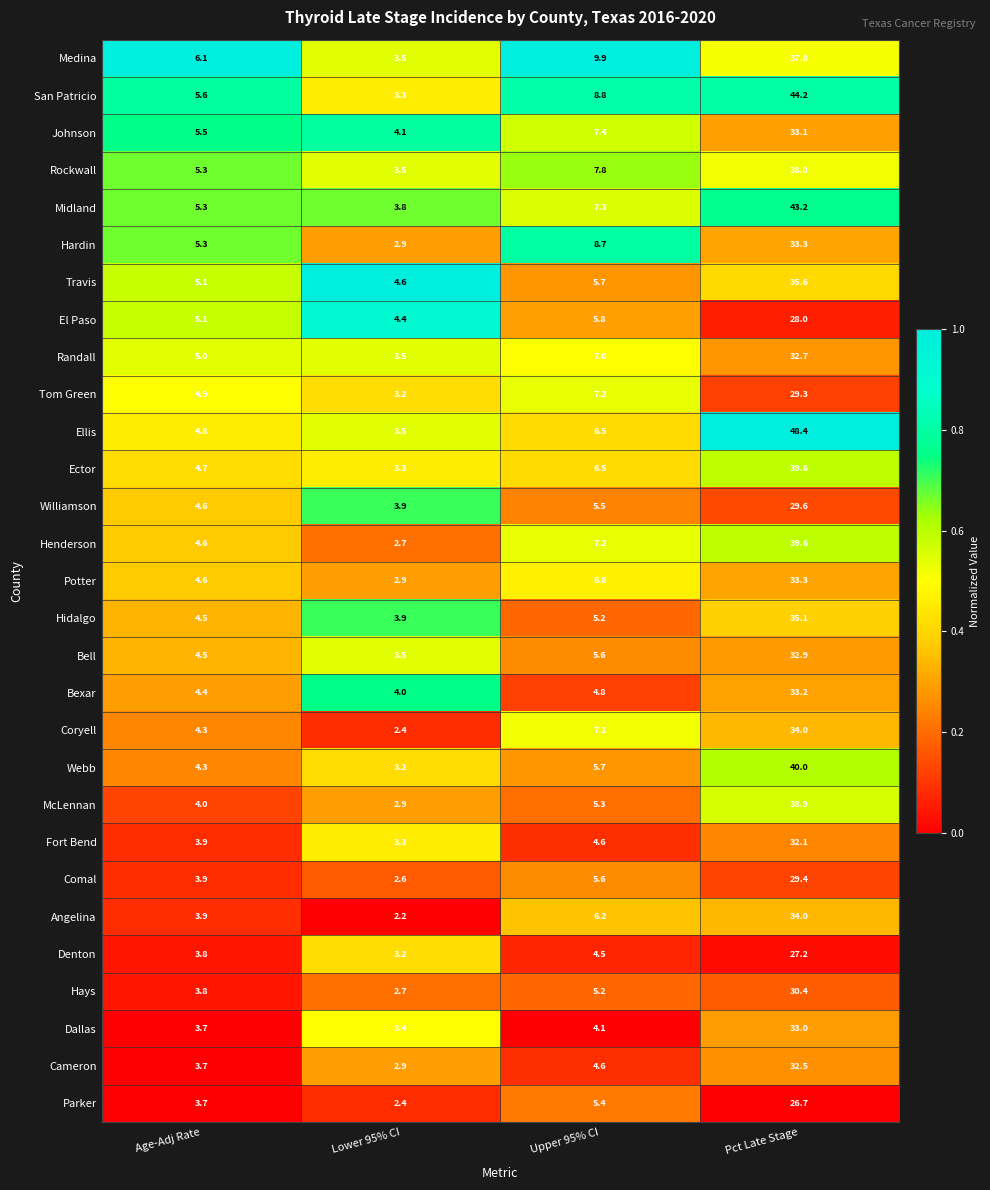

Is the value of Tom Green at Upper 95% CI greater than the value of Midland at Upper 95% CI?

No